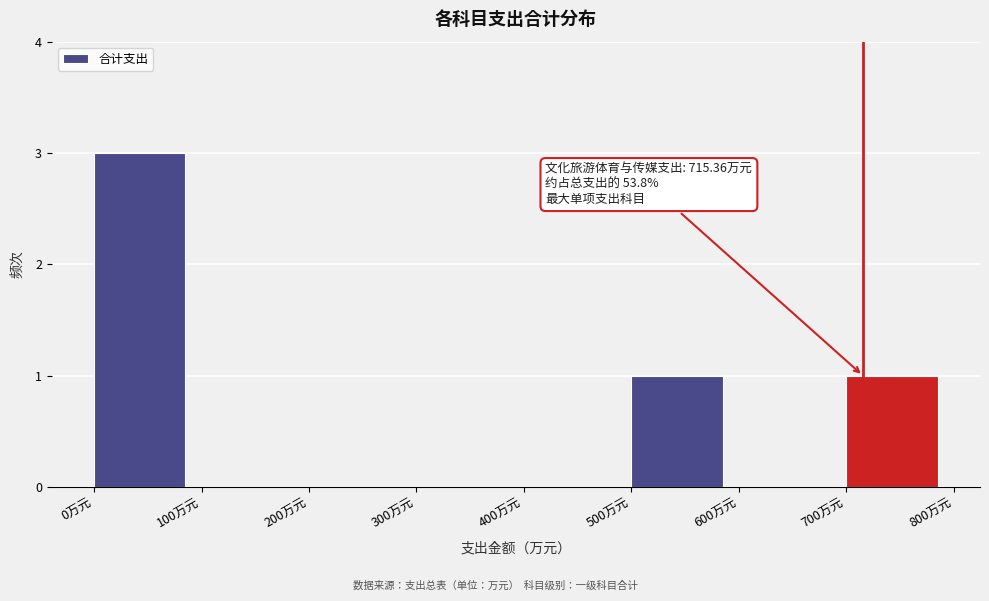

Over which range of the x-axis is the bar tallest?

0 to 100